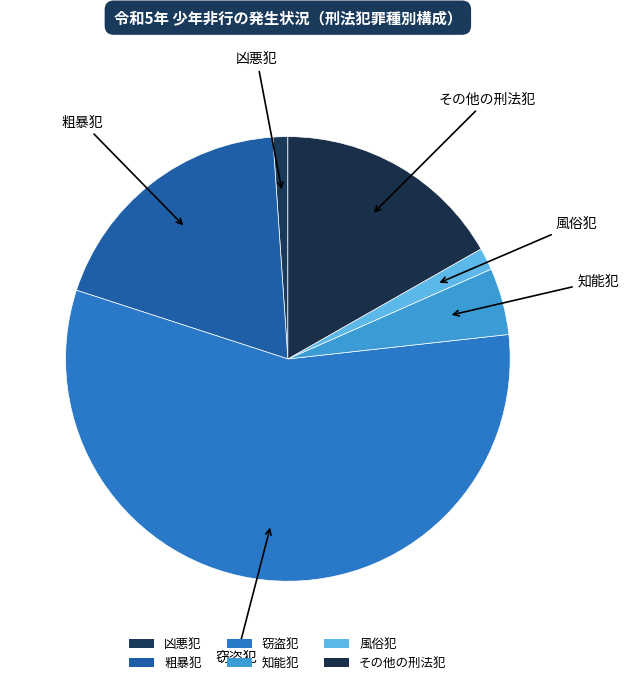

The 知能犯 slice represents 5% of the pie. True or false?

True